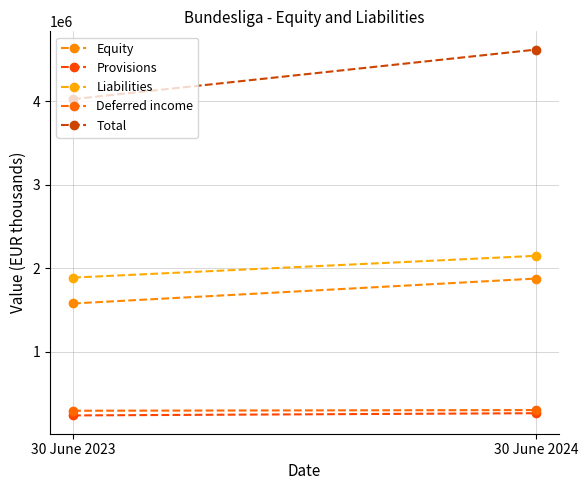

Which series has the largest range (max minus min)?

Total